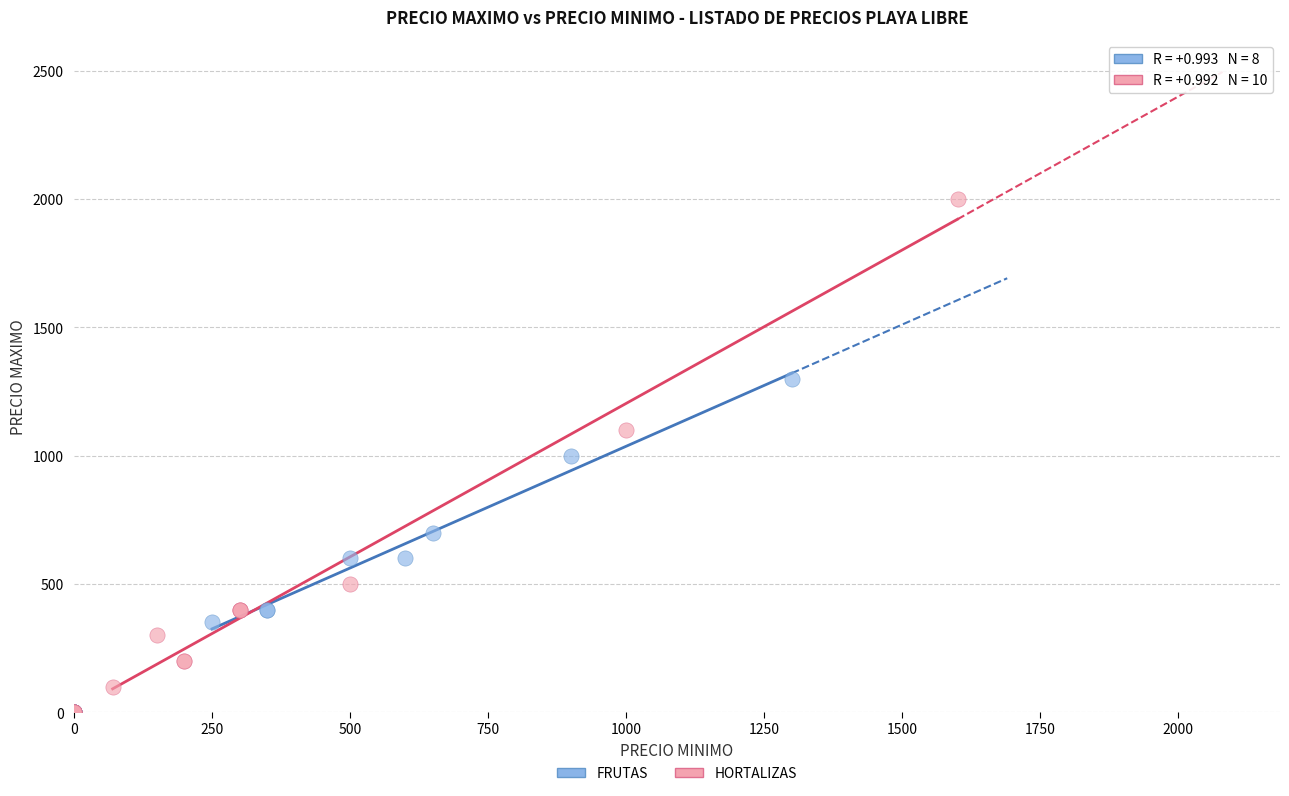

Which series reaches the maximum Y coordinate?

HORTALIZAS